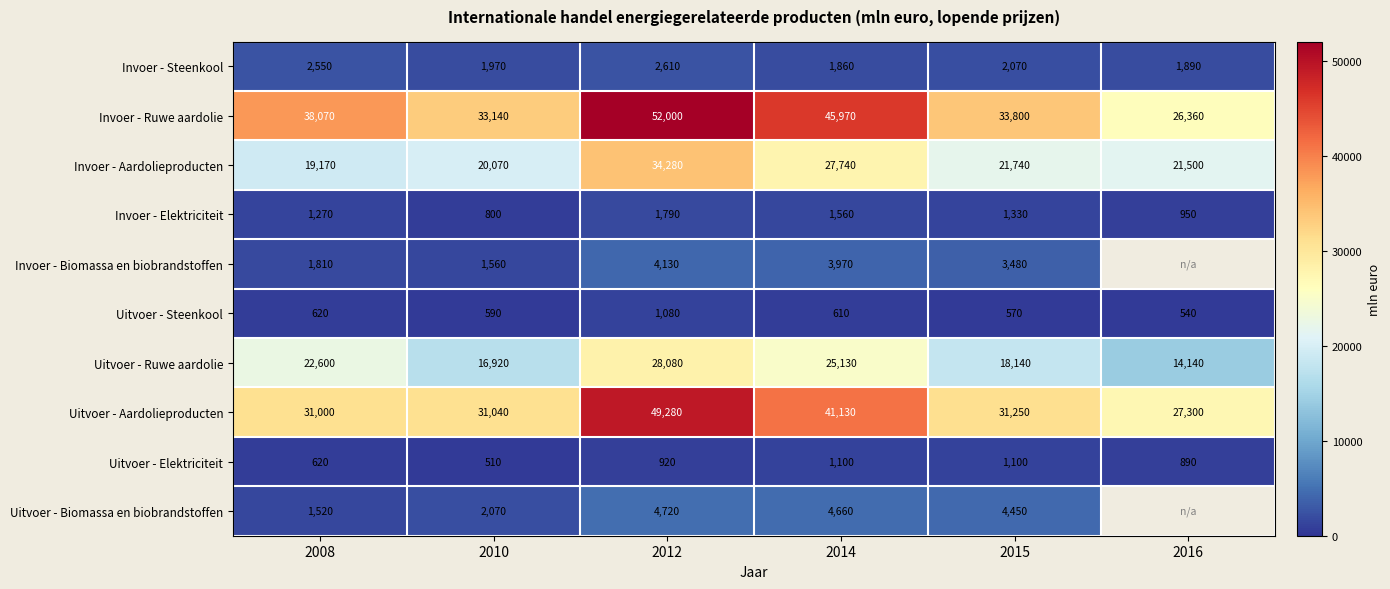

What is the difference between the highest and lowest values at 2014?

45360